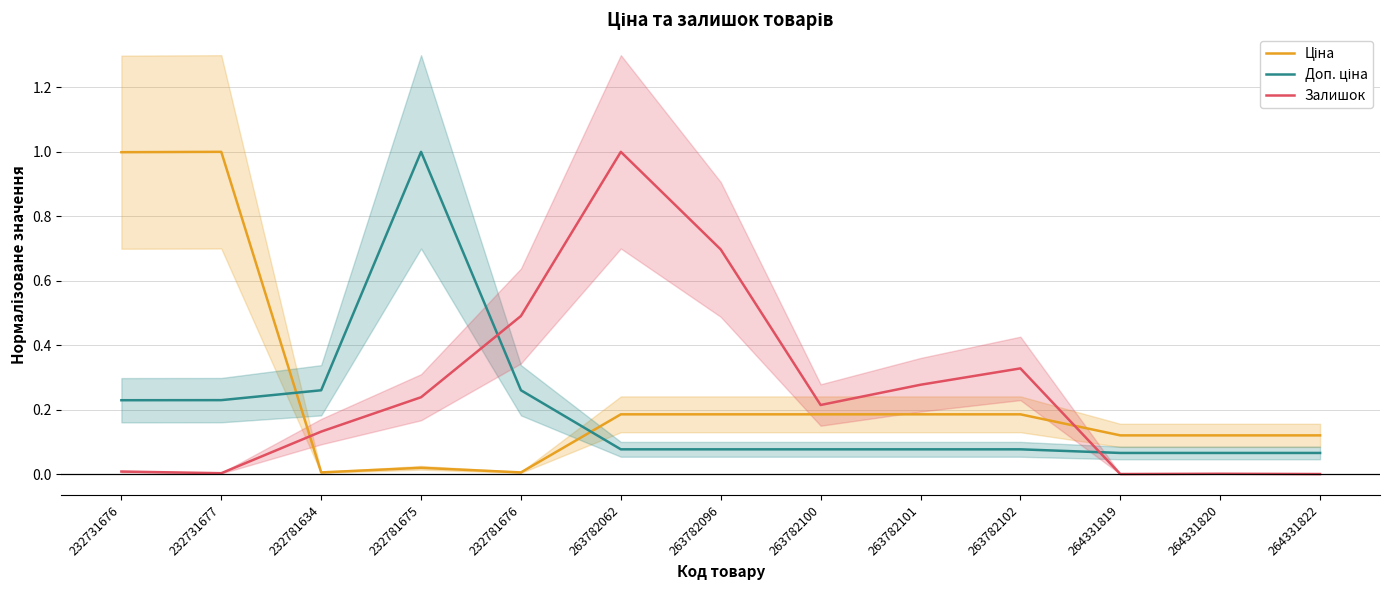

True or false: Доп. ціна and Ціна intersect in this chart.

True